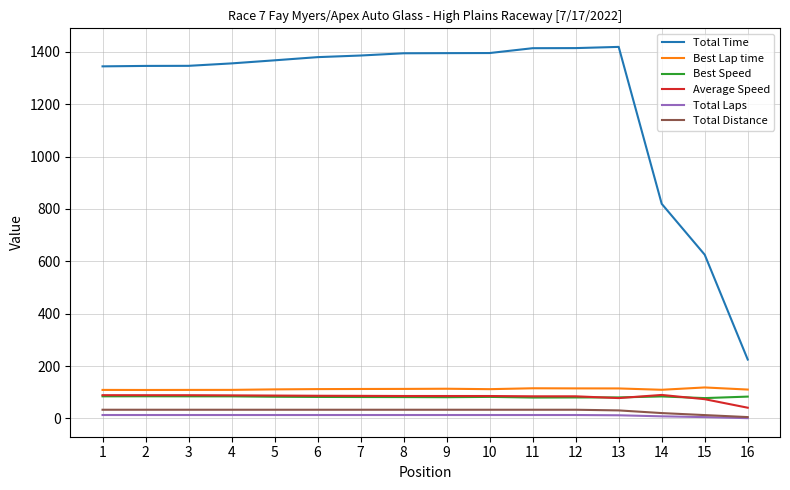

Is the value of Best Lap time at 6 greater than the value of Total Distance at 5?

Yes